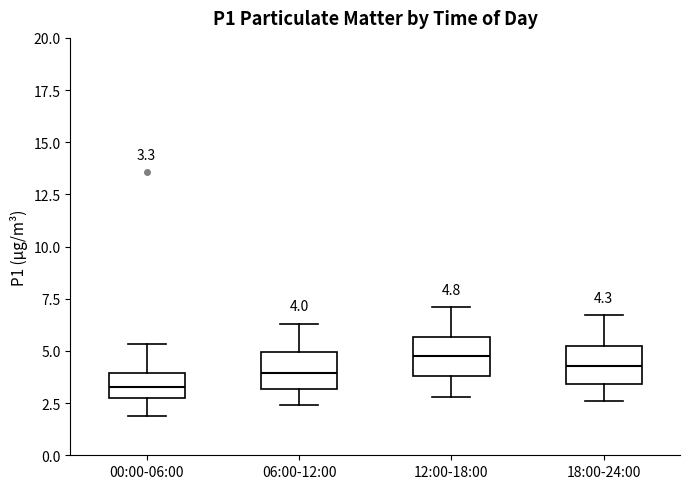

Which box's median line is the lowest?

00:00-06:00